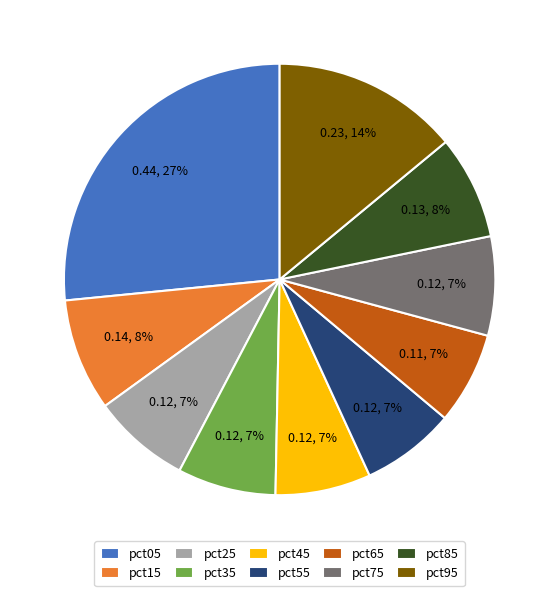

What percentage is the pct55 slice, to the nearest percent?

7%